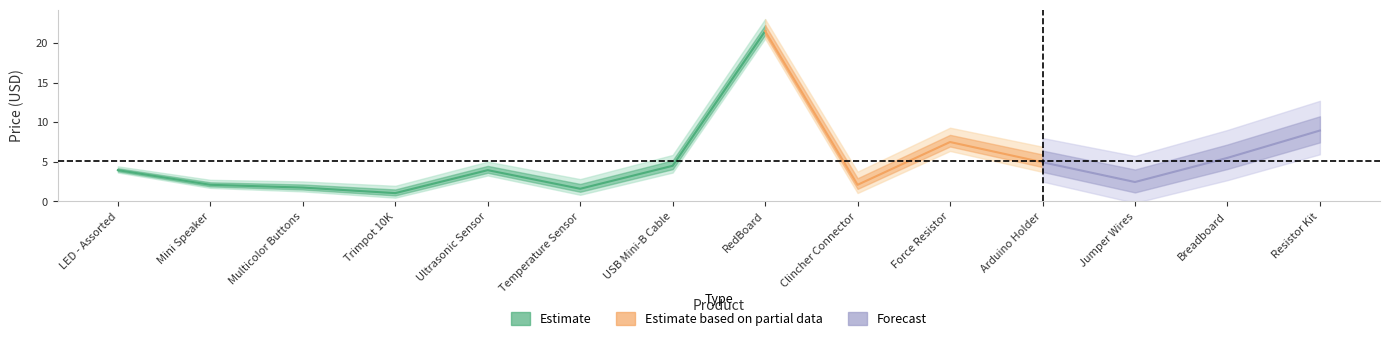

Reading left to right, list all the values displayed in this chart.

LED - Assorted=4.0	Mini Speaker=2.1	Multicolor Buttons=1.8	Trimpot 10K=1.1	Ultrasonic Sensor=4.0	Temperature Sensor=1.6	USB Mini-B Cable=4.5	RedBoard=21.5	Clincher Connector=2.1	Force Resistor=7.5	Arduino Holder=5.0	Jumper Wires=2.5	Breadboard=5.5	Resistor Kit=8.9